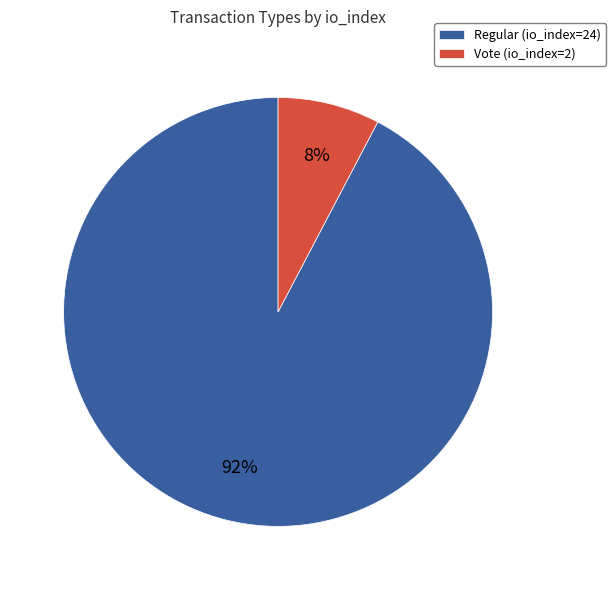

To the nearest percent, what is the combined percentage of Regular (io_index=24) and Vote (io_index=2)?

100%